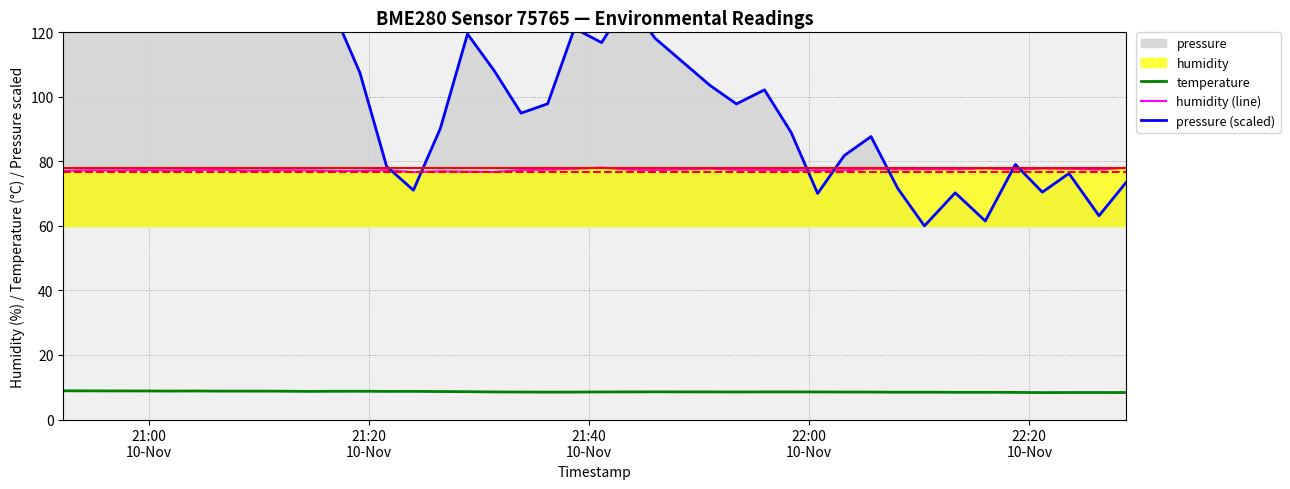

What is the minimum value for humidity (line)?

76.7